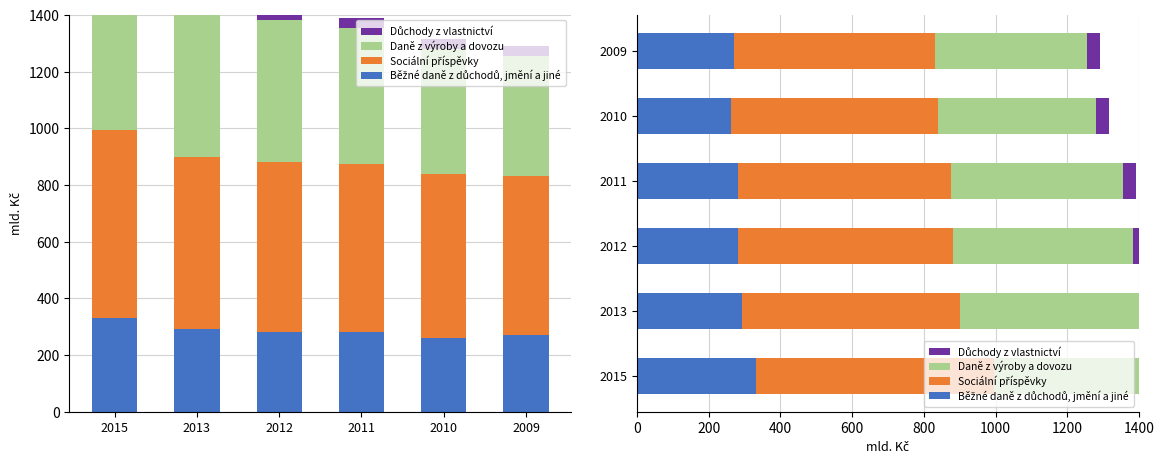

True or false: Běžné daně z důchodů, jmění a jiné has a value of 484.3 at 2015.

False